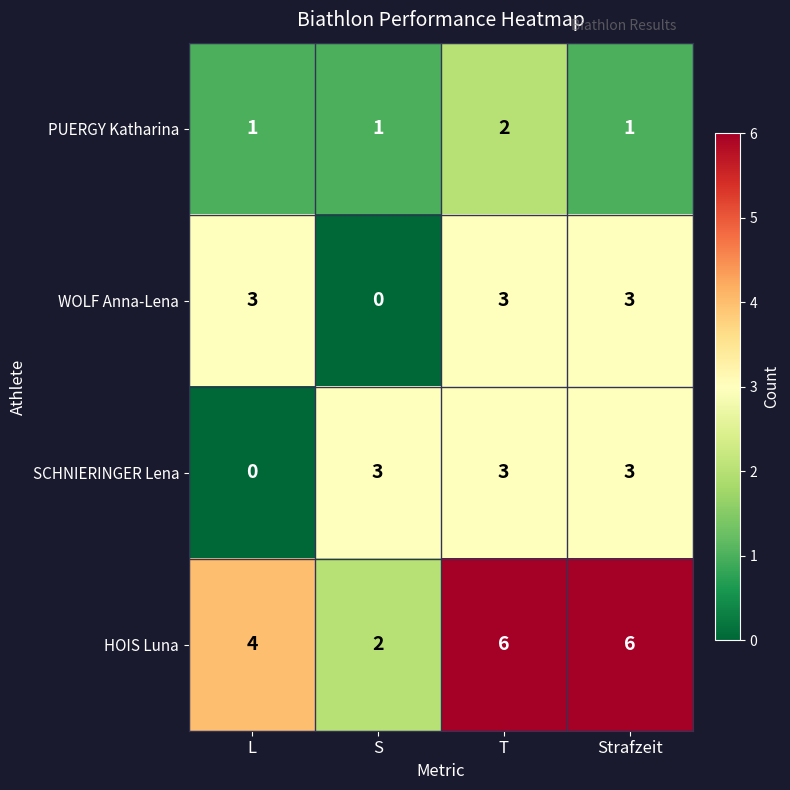

True or false: WOLF Anna-Lena has a value of 1 at L.

False